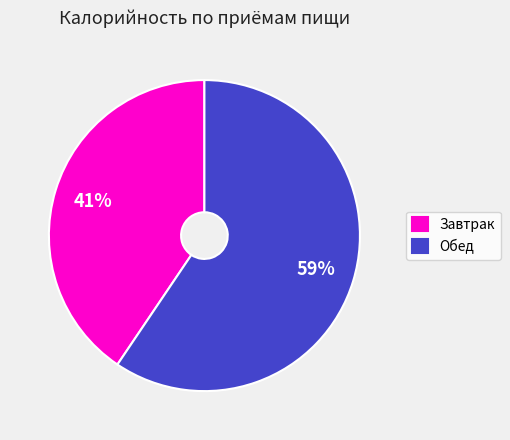

Which slice is the largest?

Обед